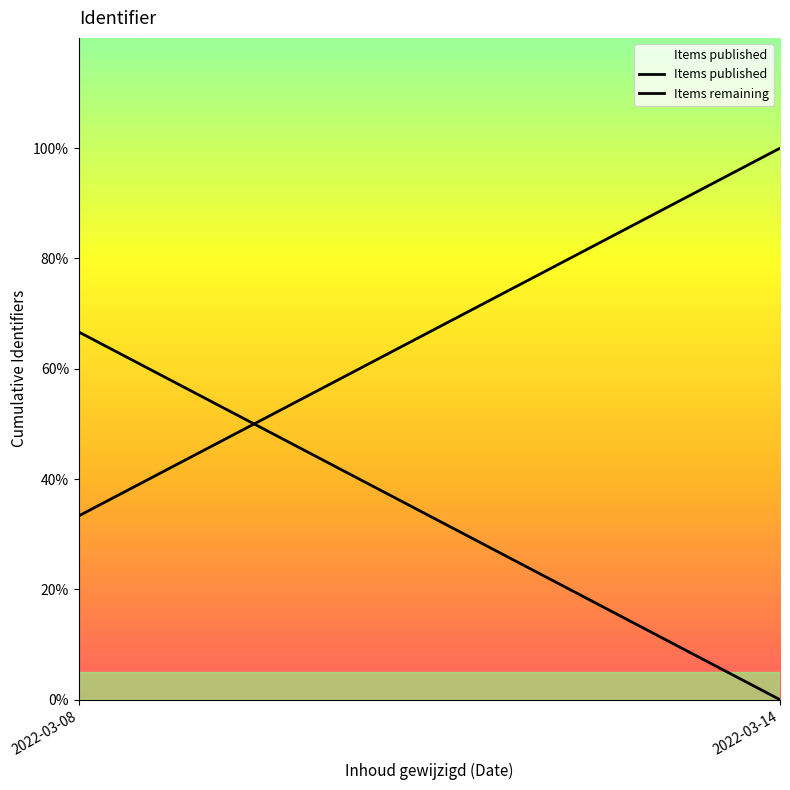

Between 2022-03-08 and 2022-03-14, which is larger?

2022-03-14